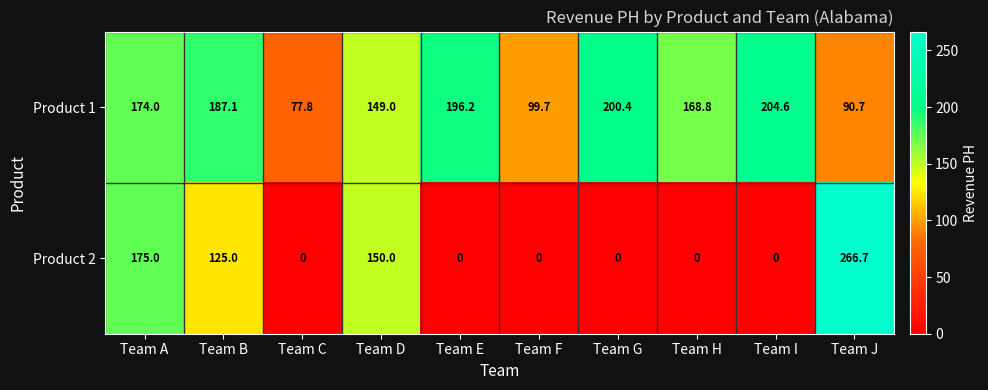

Is it true that Product 1 equals 99.7 at Team F?

True